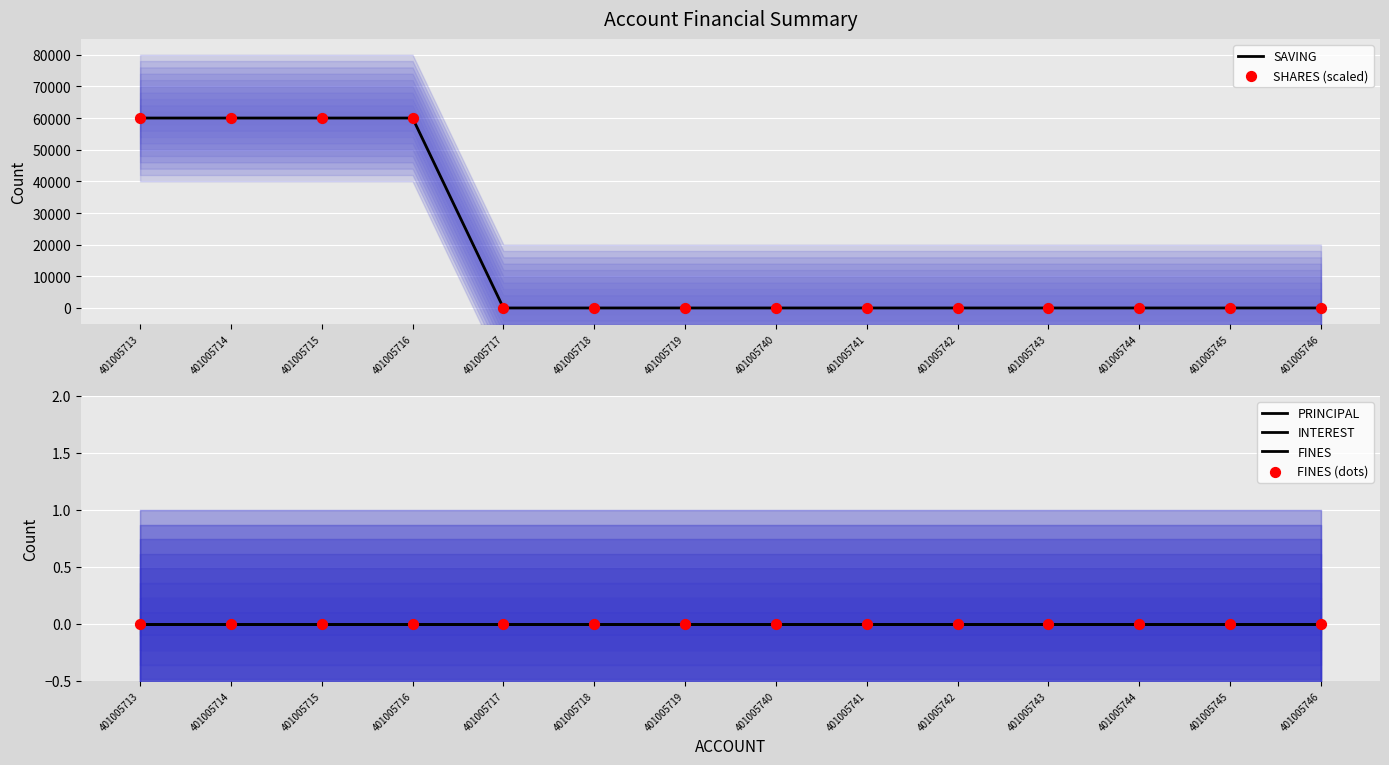

Which series reaches the maximum Y coordinate?

SAVING